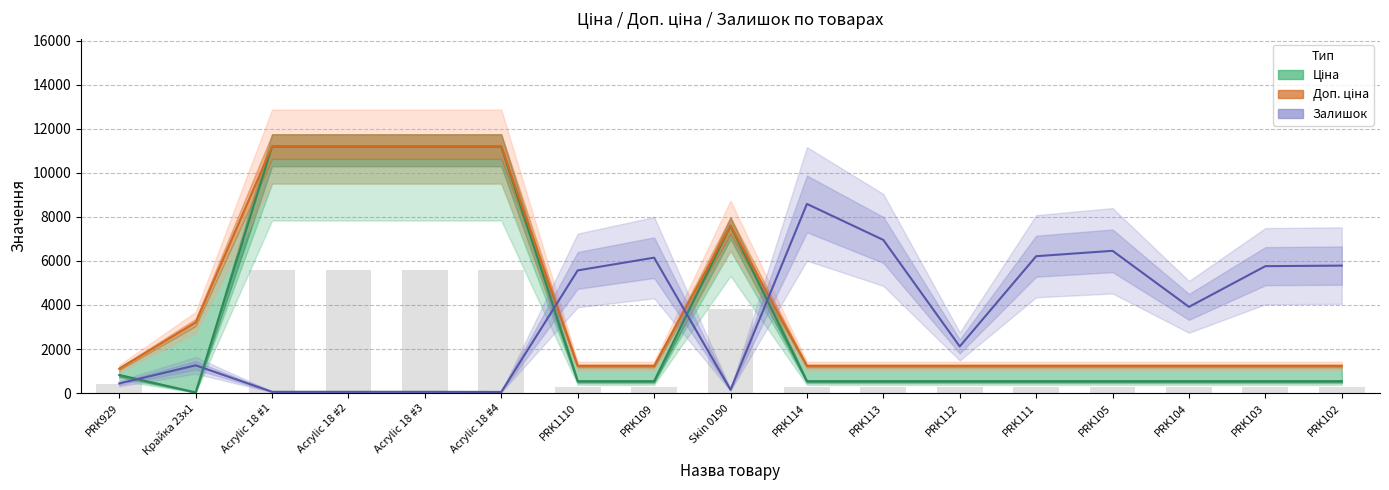

What is the greatest value displayed?

11188.2